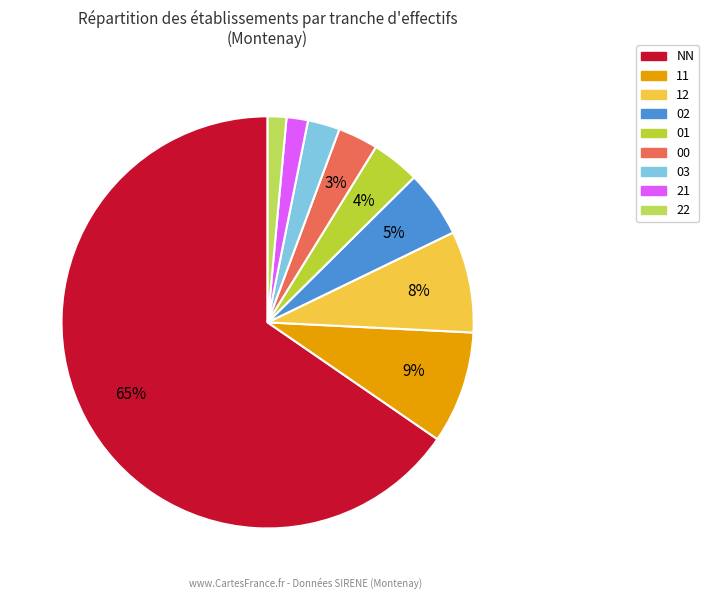

How many segments does this pie chart have?

9